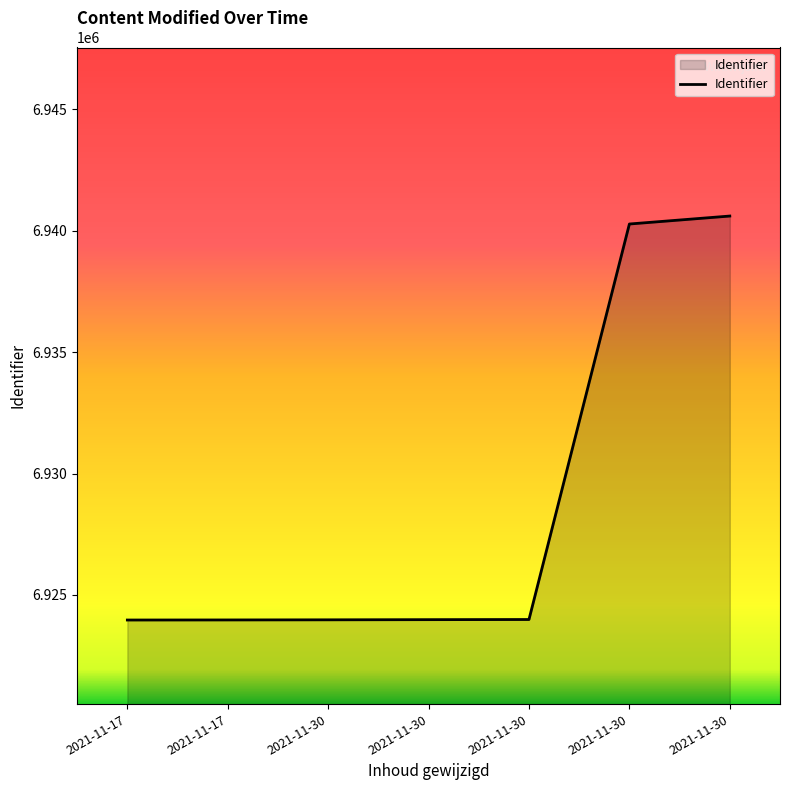

How many lines are shown in the chart?

1